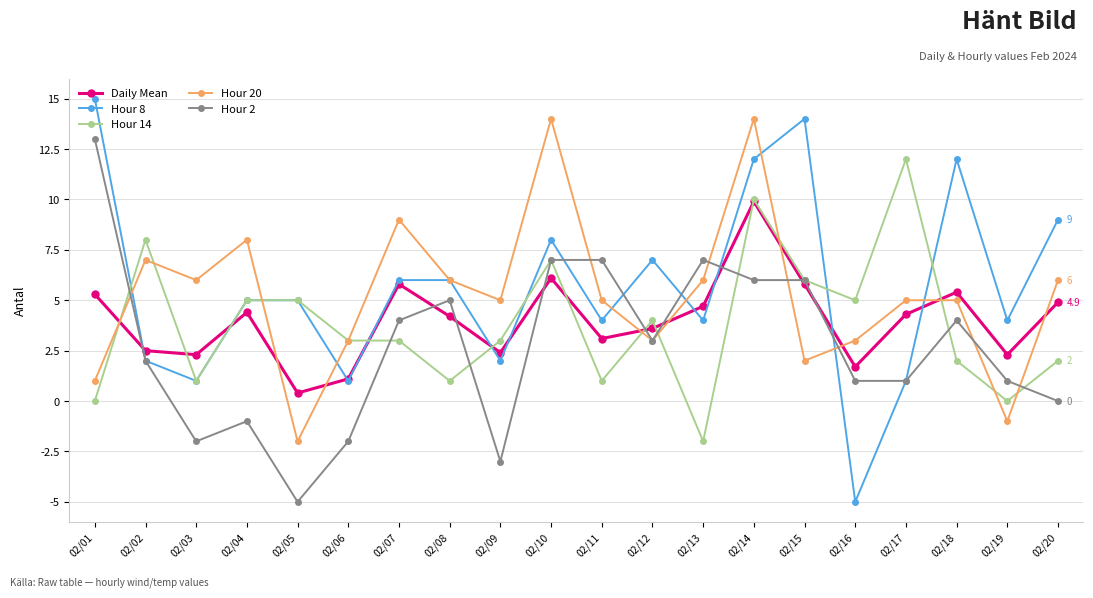

List the series in order of their peak value, highest first.

Hour 8, Hour 20, Hour 2, Hour 14, Daily Mean